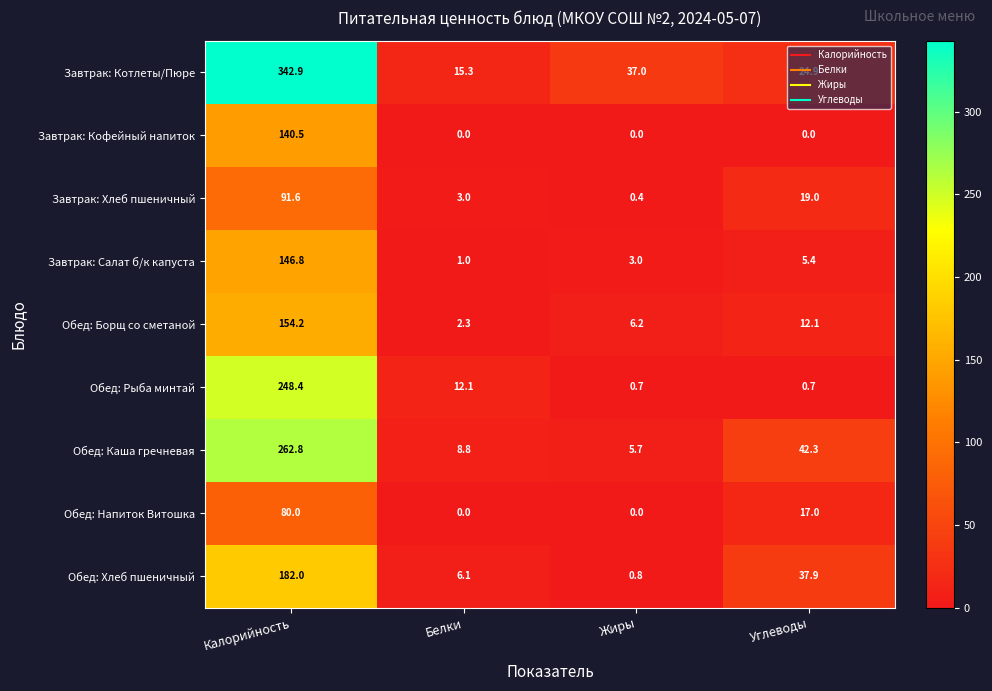

Rank the series by their maximum value, from lowest to highest.

Обед: Напиток Витошка, Завтрак: Хлеб пшеничный, Завтрак: Кофейный напиток, Завтрак: Салат б/к капуста, Обед: Борщ со сметаной, Обед: Хлеб пшеничный, Обед: Рыба минтай, Обед: Каша гречневая, Завтрак: Котлеты/Пюре